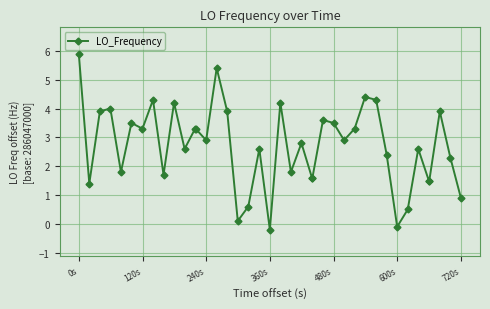

Reading left to right, list all the values displayed in this chart.

5.9	1.4	3.9	4.0	1.8	3.5	3.3	4.3	1.7	4.2	2.6	3.3	3.3	2.9	5.4	3.9	0.1	0.6	2.6	-0.2	4.2	1.8	2.8	1.6	1.6	3.6	3.5	2.9	3.3	4.4	4.3	2.4	-0.1	0.5	2.6	1.5	1.5	3.9	2.3	0.9